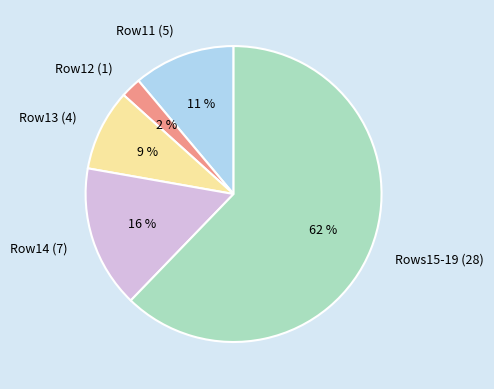

To the nearest percent, what is the average slice percentage?

20%